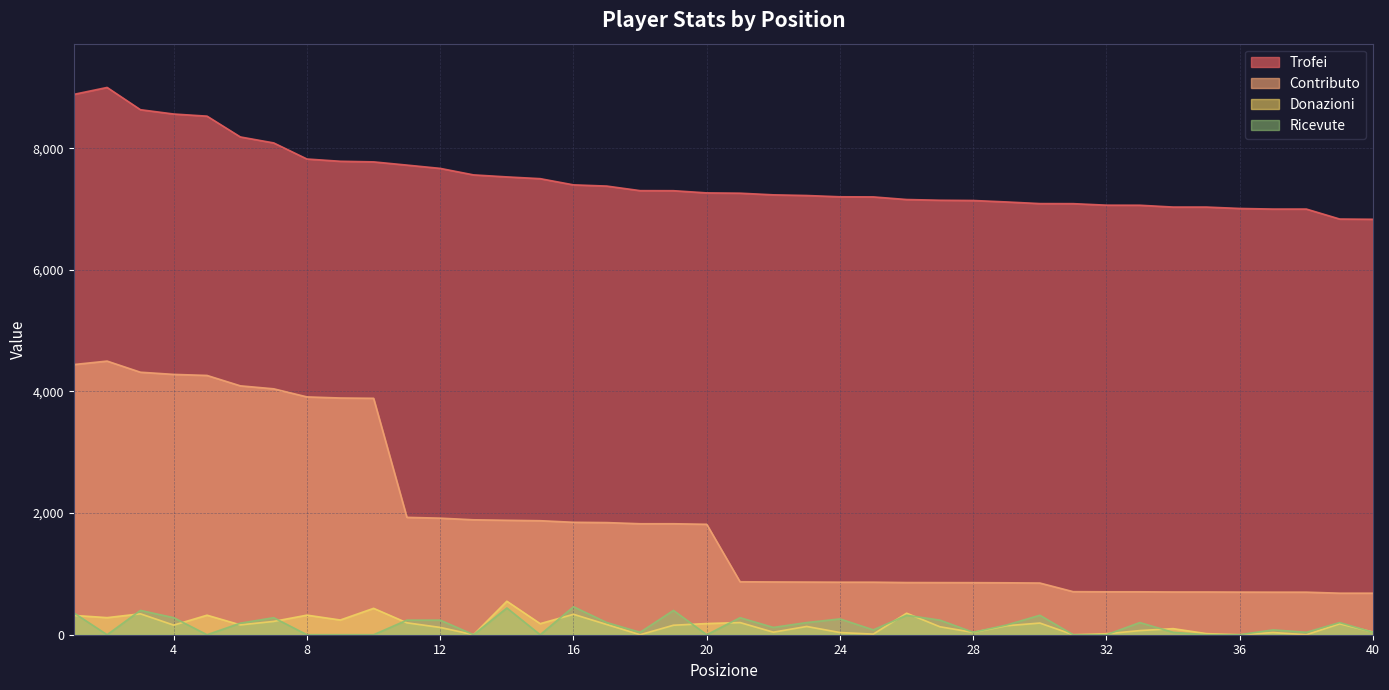

How many distinct data groups are displayed?

4